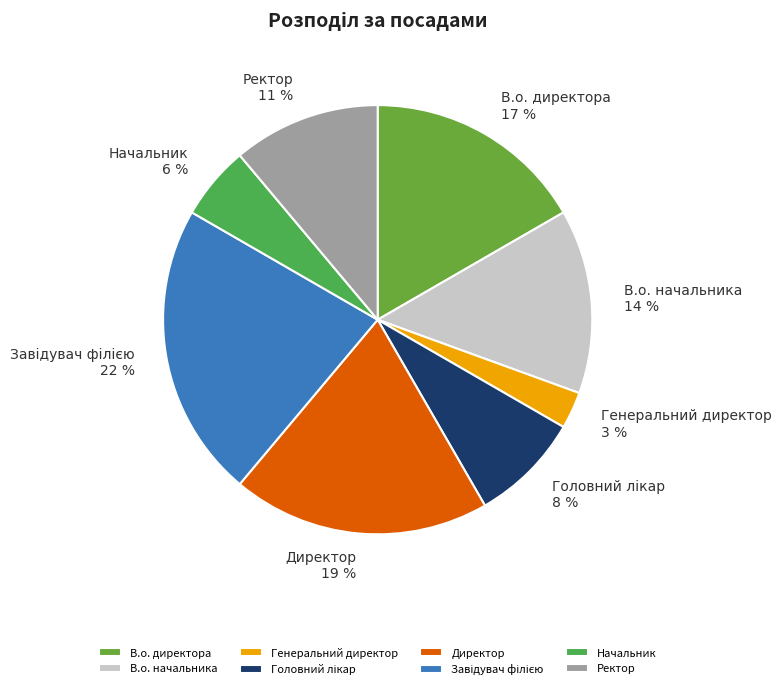

Is the sum of Директор and Ректор greater than half?

No